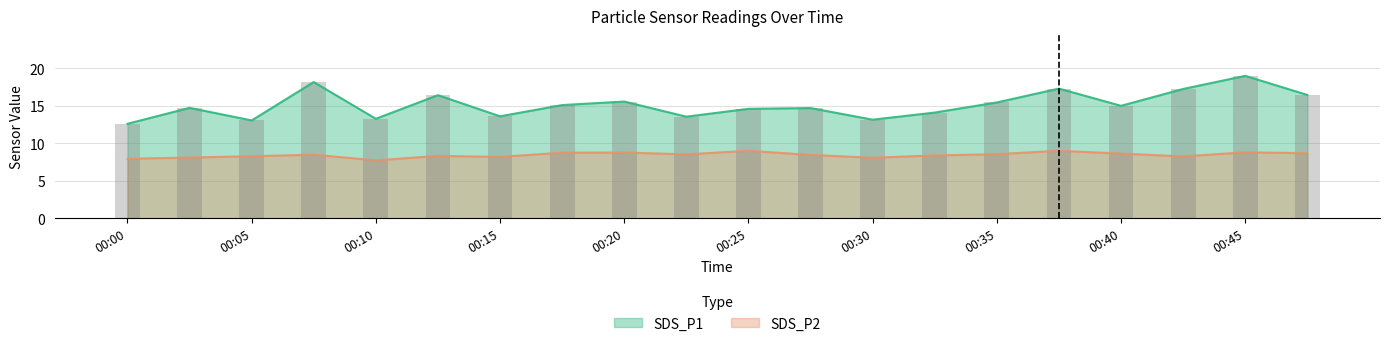

Reading left to right, extract all data points from this chart.

SDS_P1: 00:00=12.6	00:02=14.7	00:05=13.1	00:07=18.2	00:10=13.3	00:12=16.4	00:15=13.6	00:17=15.1	00:20=15.6	00:22=13.6	00:25=14.6	00:27=14.7	00:30=13.2	00:32=14.1	00:35=15.4	00:37=17.3	00:40=15.0	00:42=17.2	00:45=19.0	00:47=16.4
SDS_P2: 00:00=7.9	00:02=8.1	00:05=8.3	00:07=8.5	00:10=7.7	00:12=8.3	00:15=8.2	00:17=8.8	00:20=8.8	00:22=8.5	00:25=9.0	00:27=8.4	00:30=8.1	00:32=8.4	00:35=8.6	00:37=9.0	00:40=8.6	00:42=8.2	00:45=8.8	00:47=8.7